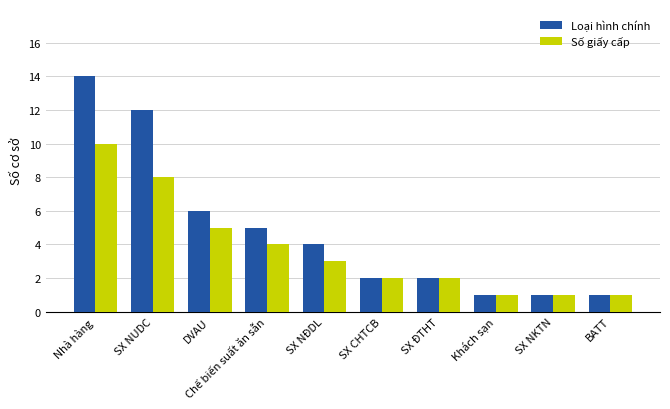

What is the difference between the second highest and second lowest values in the Loại hình chính series?

11